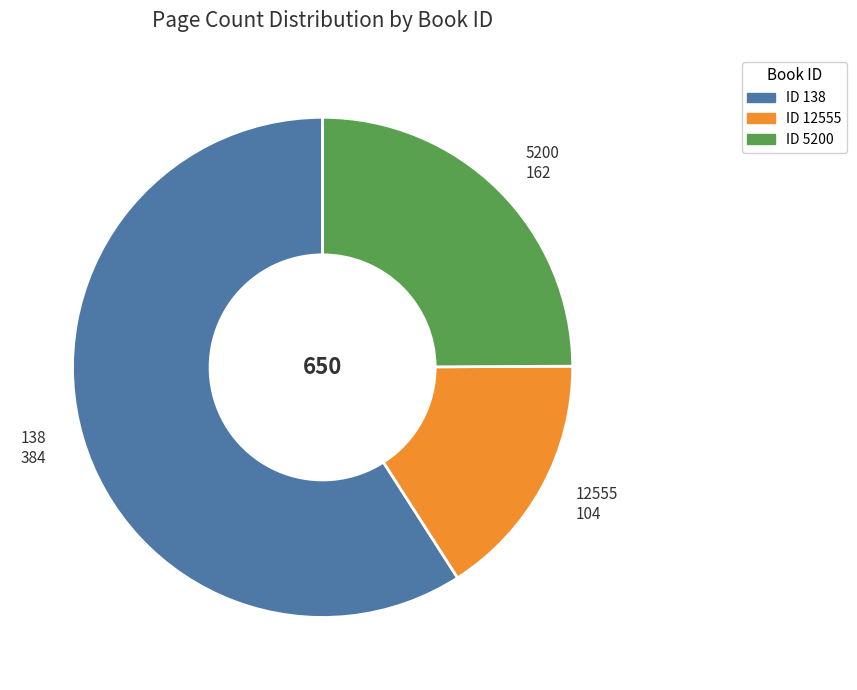

Does any single category account for the majority?

Yes